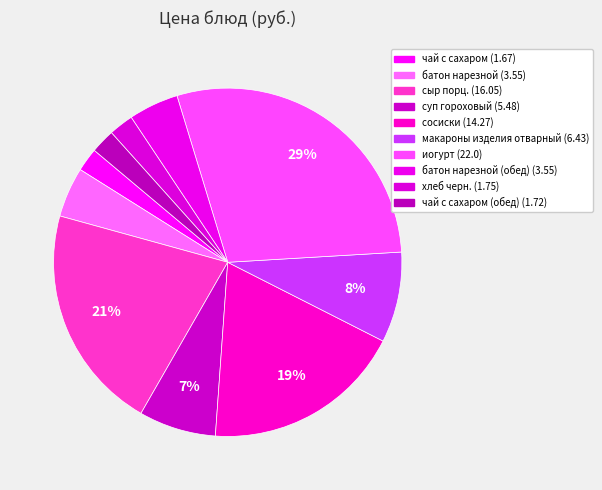

Count the number of slices in the pie.

10